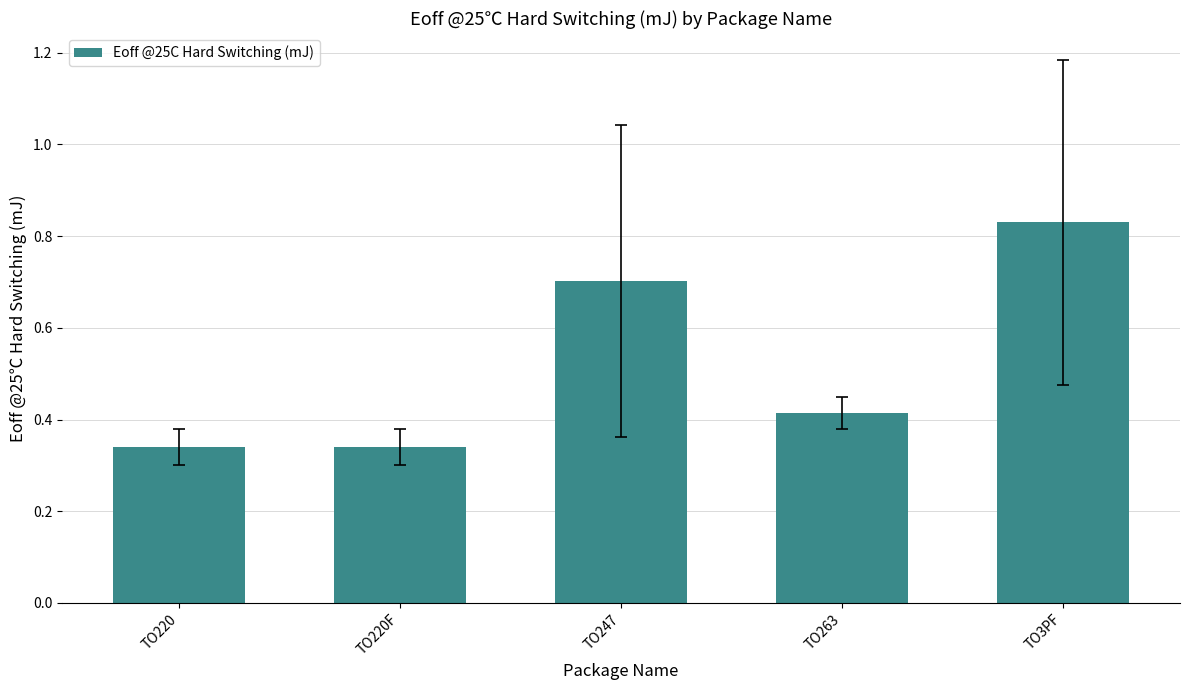

The chart shows a value of 0.6 at TO3PF. True or false?

False